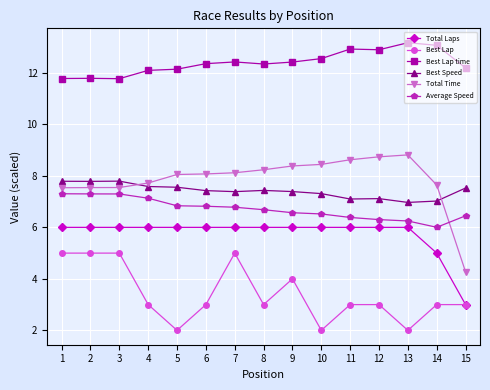

What is the spread (max minus min) of values at 13?

11.2